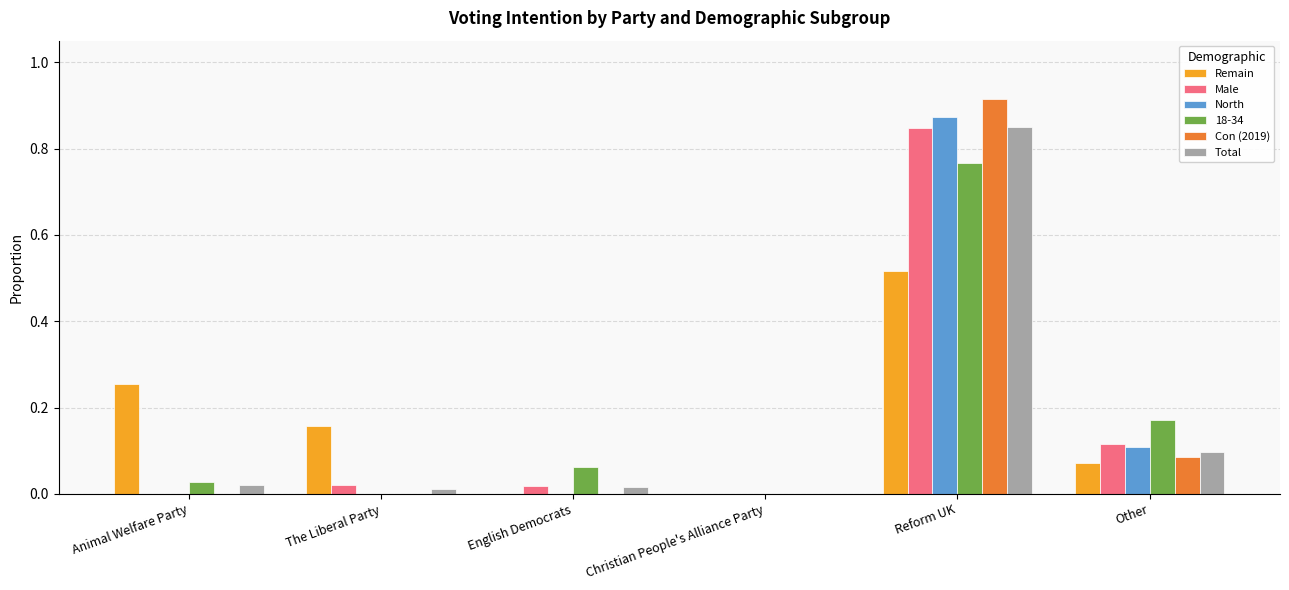

What is the sum of all North values?

1.0